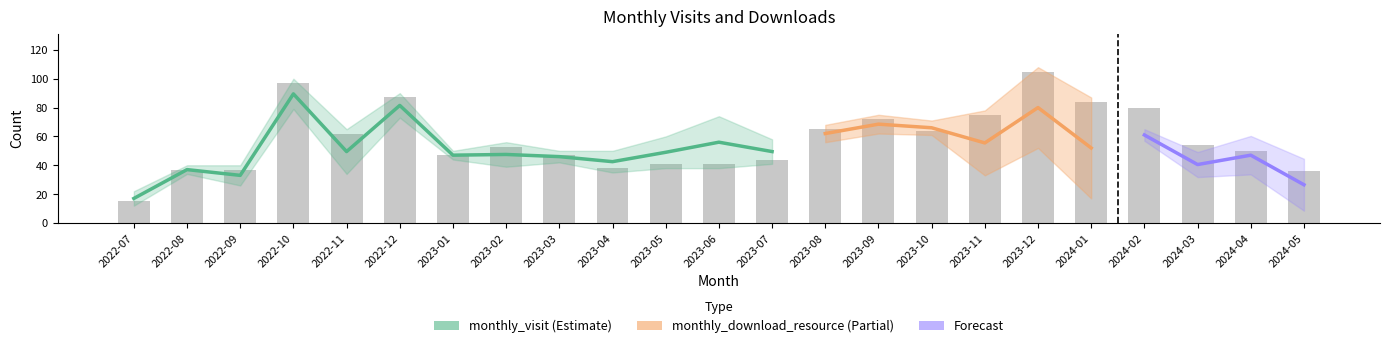

At which label does the data first exceed 53?

2022-10